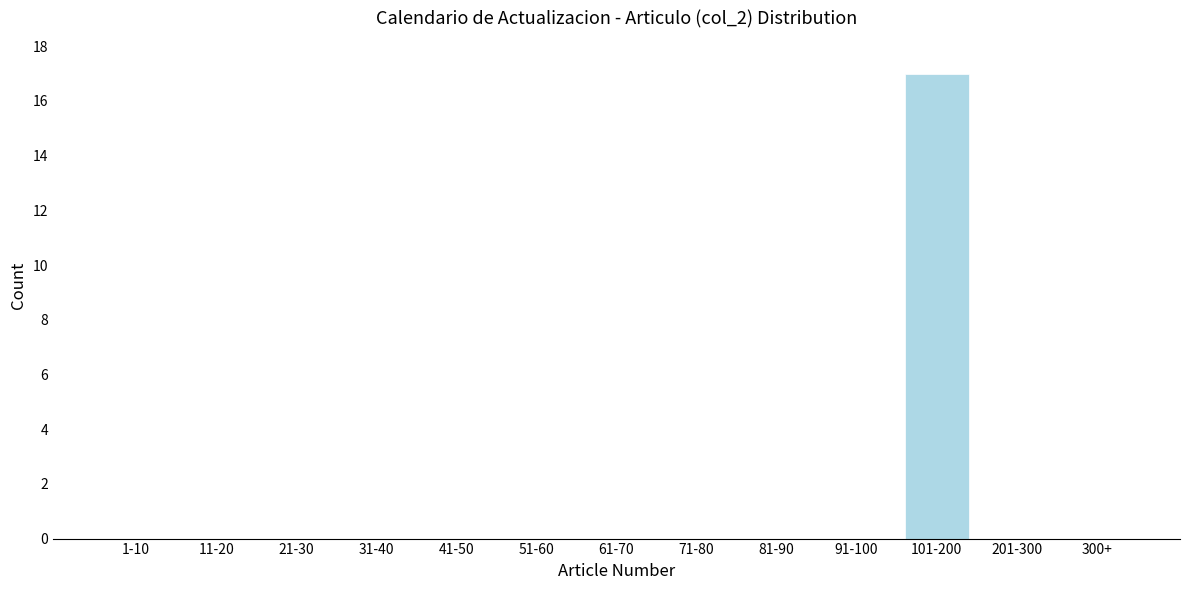

Reading left to right, transcribe all the data shown in this chart.

1-10=0	11-20=0	21-30=0	31-40=0	41-50=0	51-60=0	61-70=0	71-80=0	81-90=0	91-100=0	101-200=17	201-300=0	300+=0